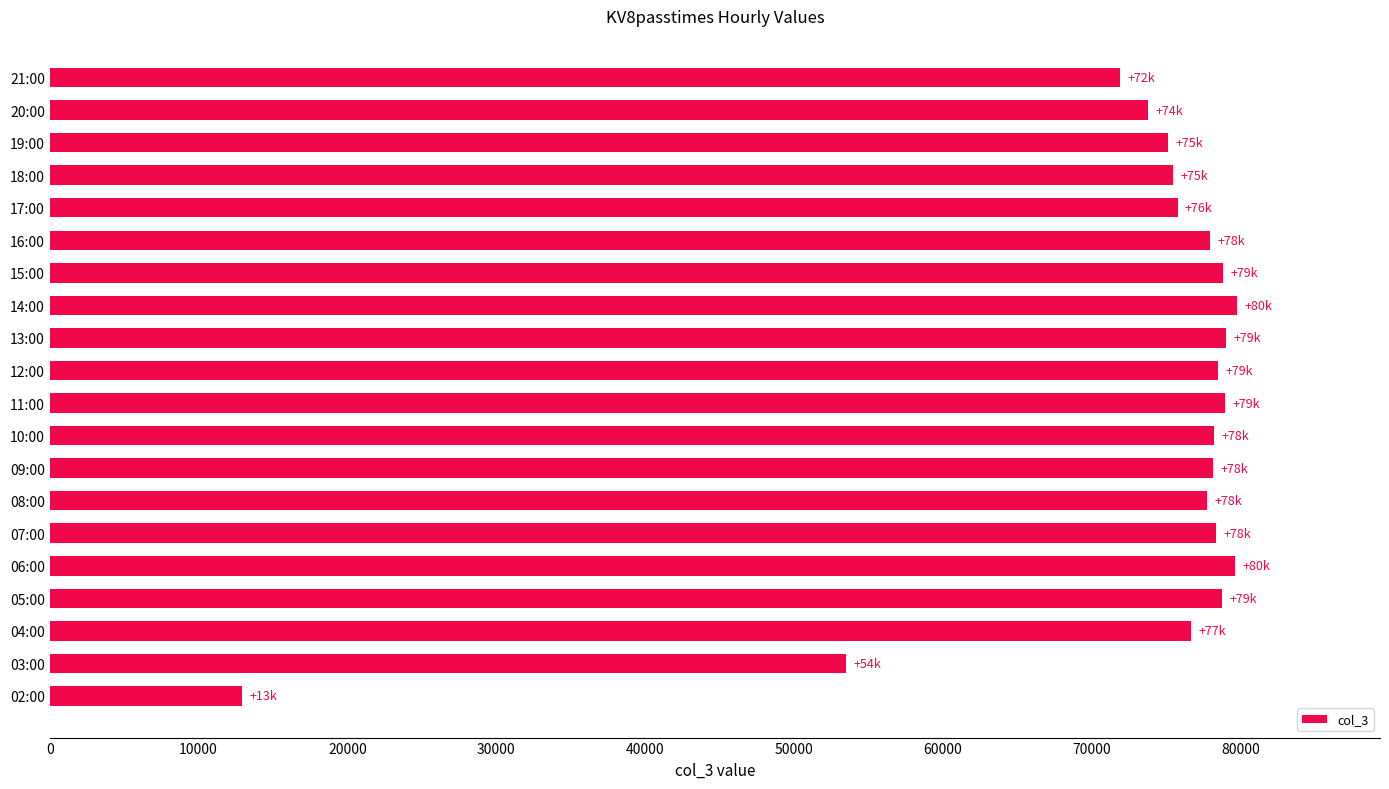

What is the approximate value at 15:00, to the nearest 100?

78800